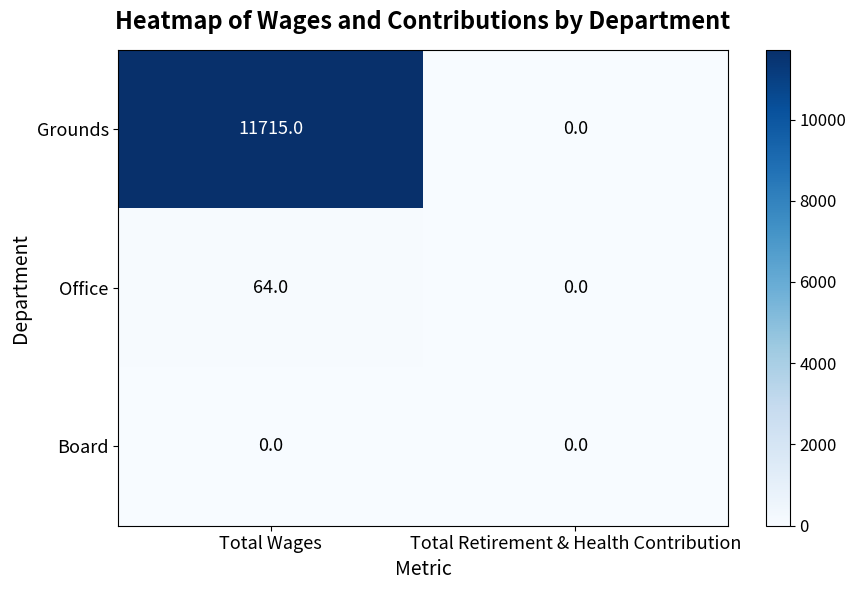

Is it true that Office equals 0 at Total Retirement & Health Contribution?

True